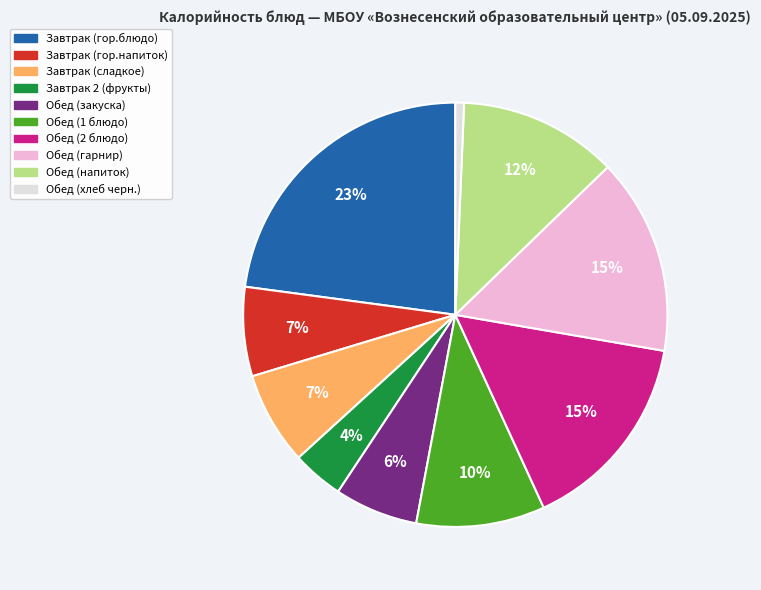

Which category has the biggest portion of the pie?

Завтрак (гор.блюдо)